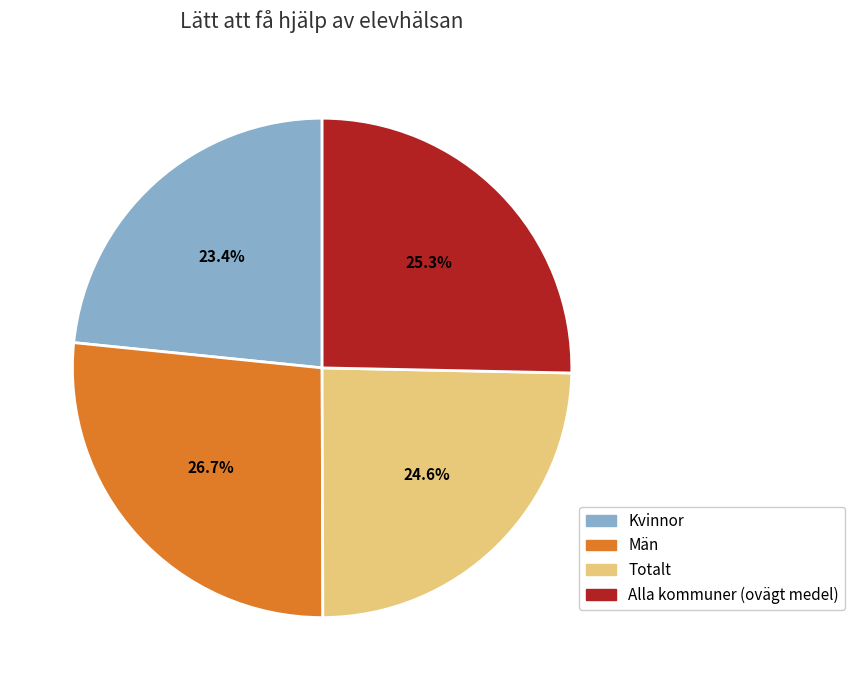

What percentage do Totalt and Män together represent?

51.3%